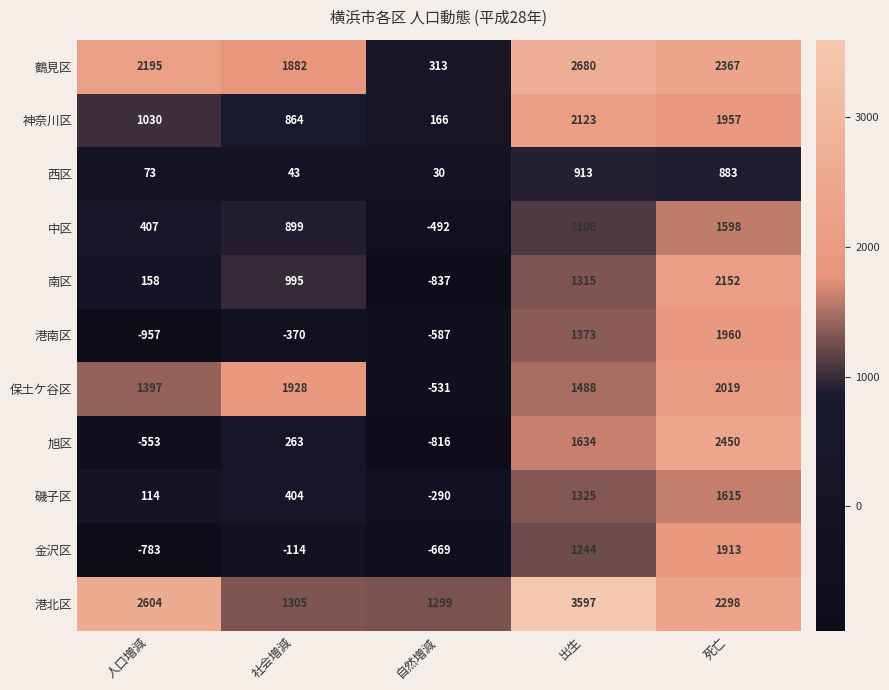

At which label is 磯子区 closest to 662?

社会増減